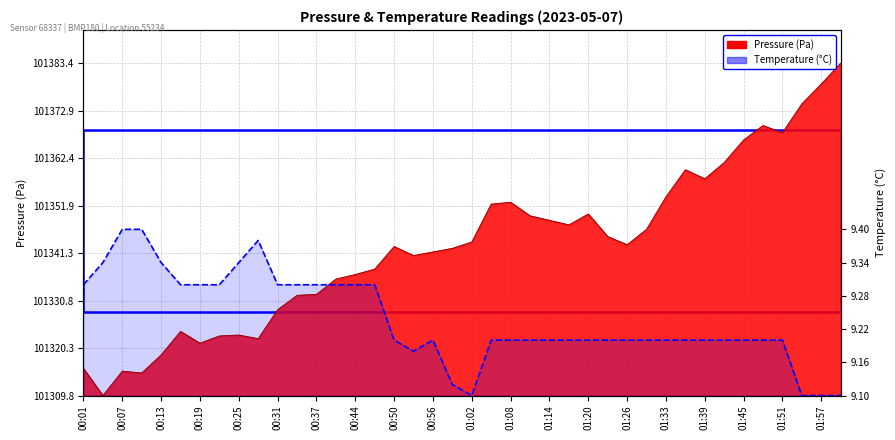

In pressure, how many points are higher than both neighbors (excluding endpoints)?

8